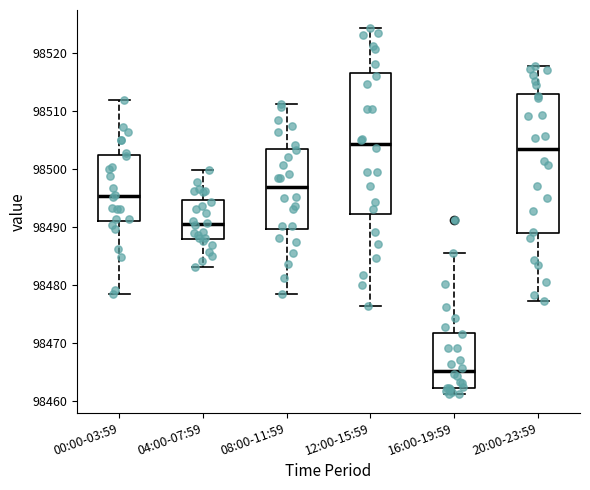

Where does the median line of the box for 08:00-11:59 sit on the y-axis? The values are not printed on the chart, so give them approximately, as read against the axis.

98497